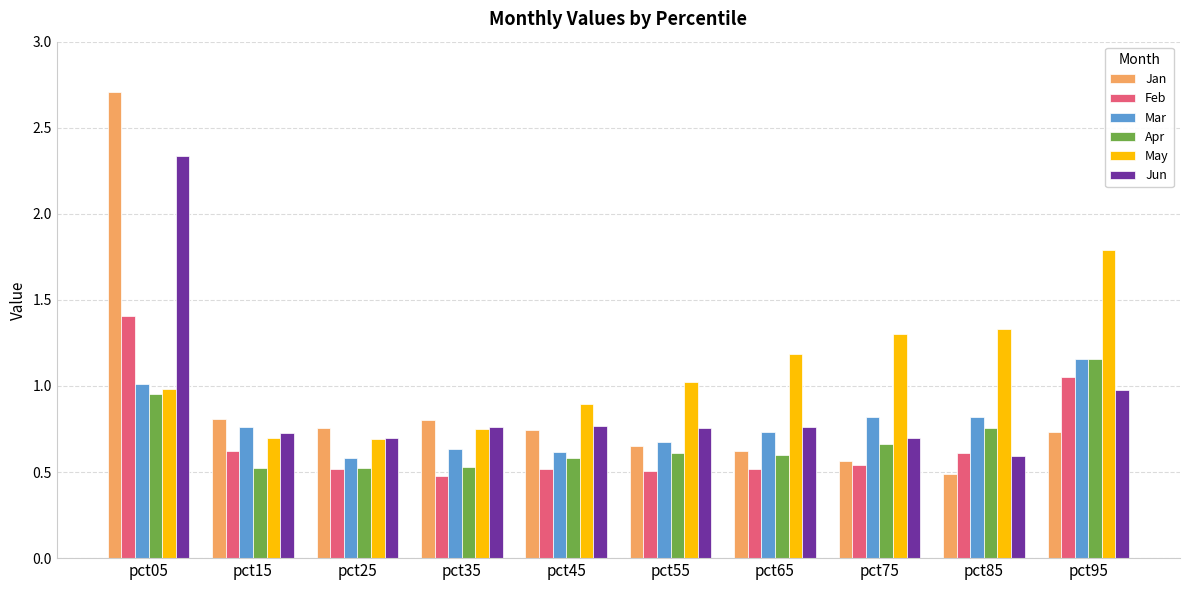

Which series has the widest spread of values?

Jan